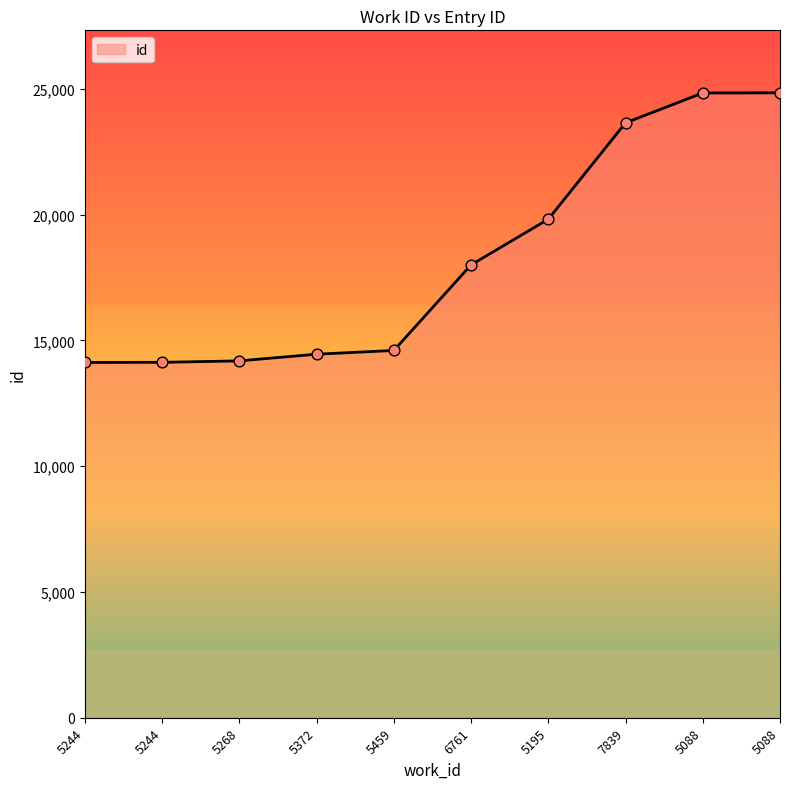

Between 5244 and 5088, which is larger?

5088